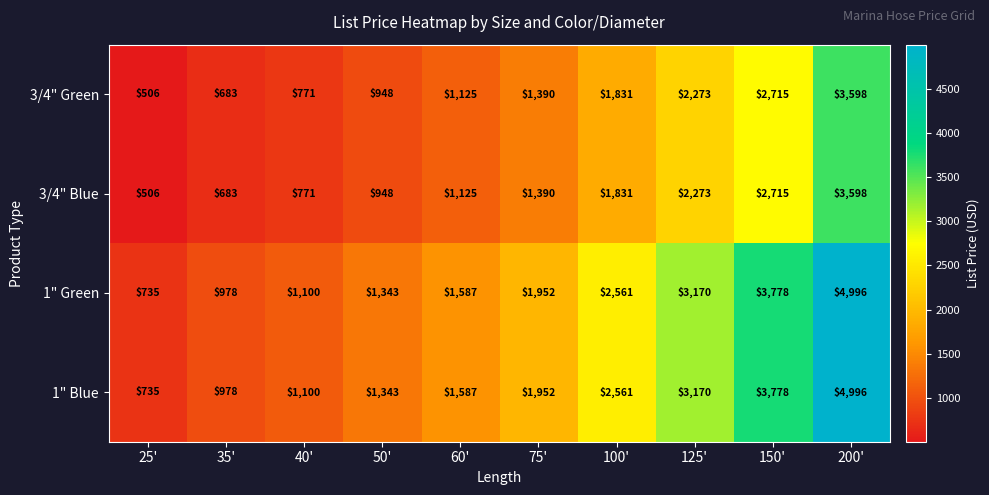

At which category is the sum across all series the highest?

200'